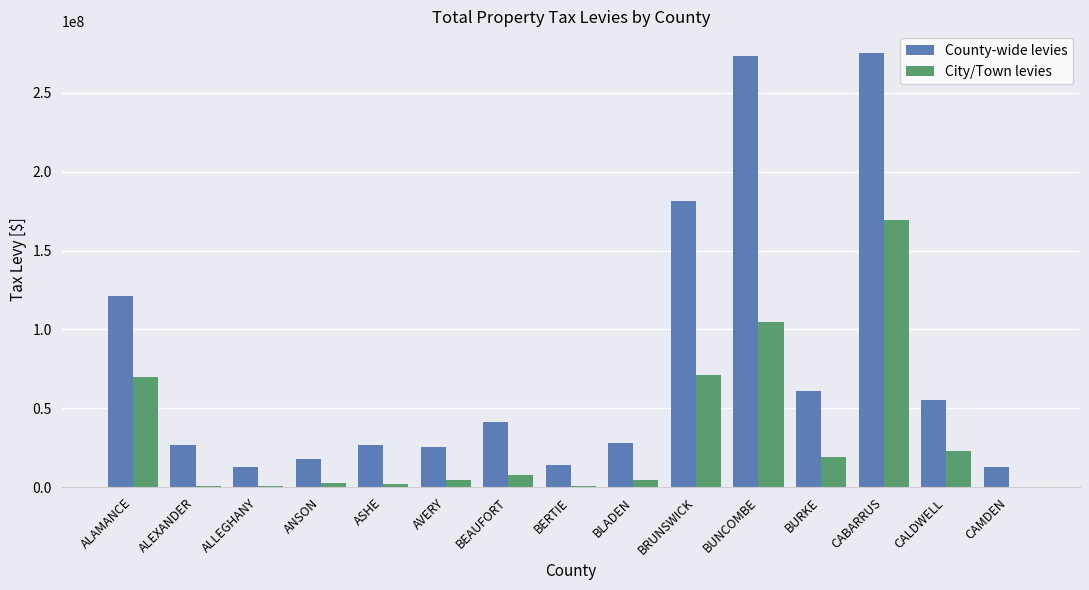

Which series has the largest total across all categories?

County-wide levies